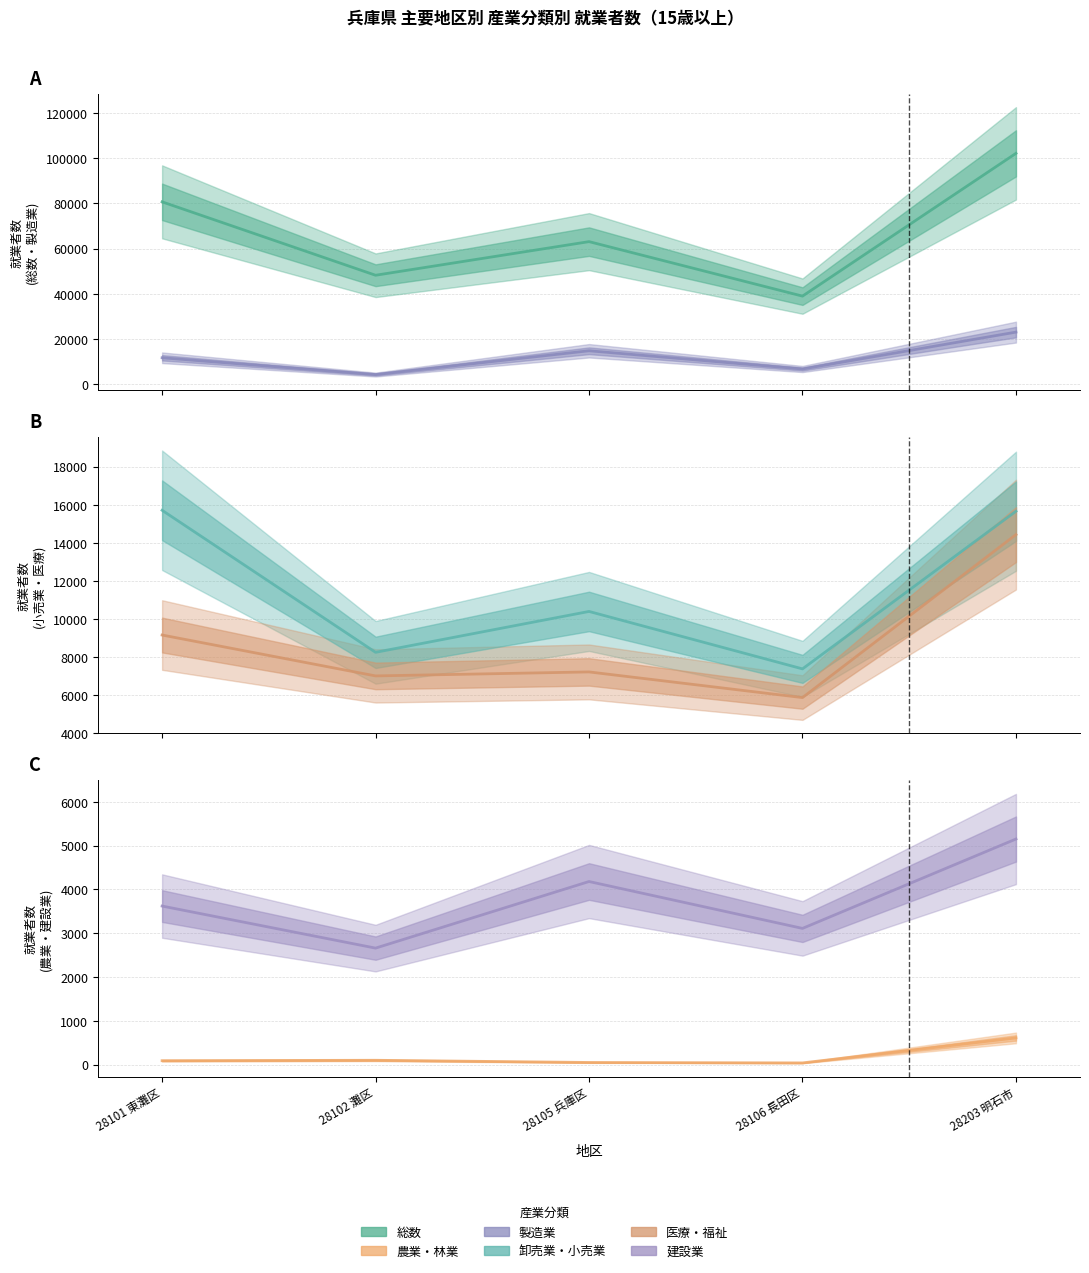

What is the sum of all 医療・福祉 values?

43650